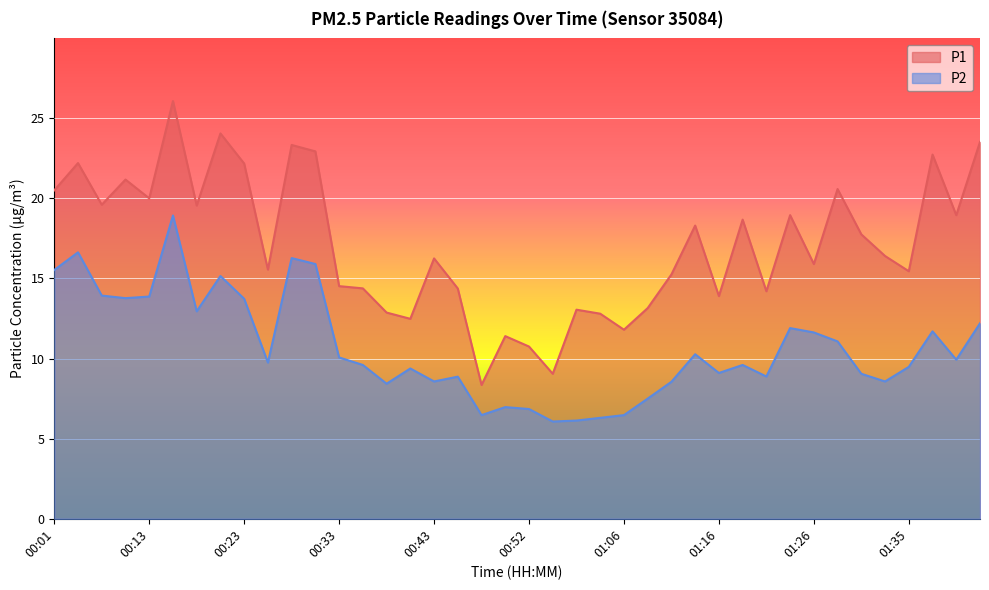

What is the lowest value of the P1 series?

8.3